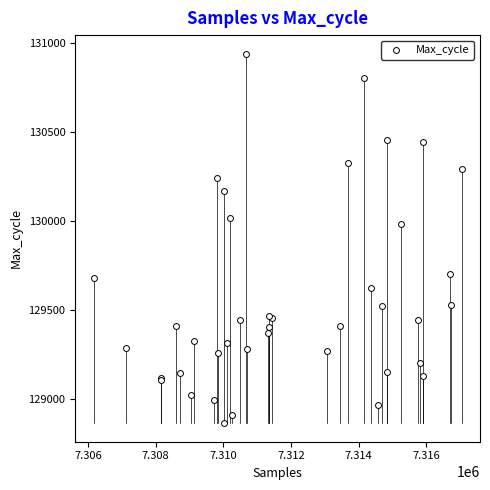

What Y value in the scatter plot is closest to 129903?

129985